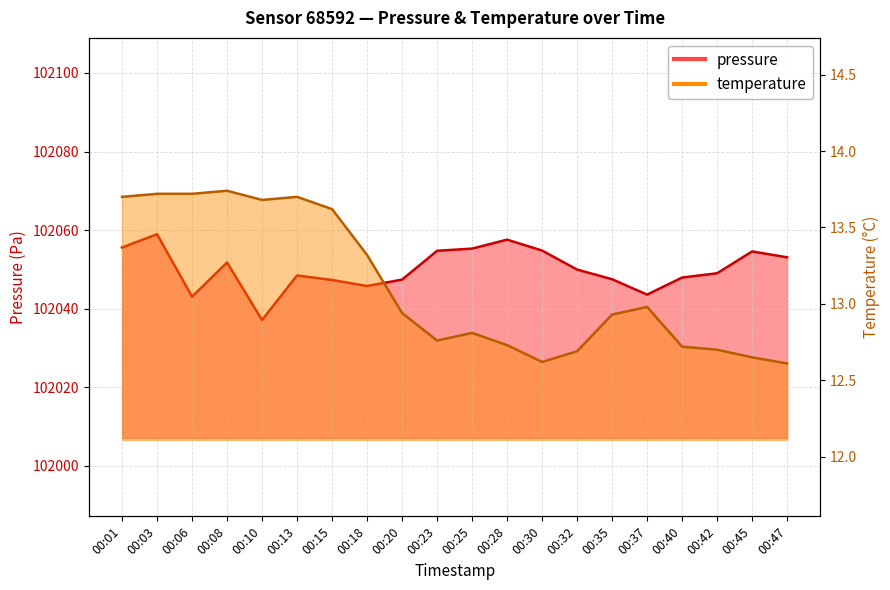

Reading right to left, what are all the values shown in this chart?

pressure: 00:47=102053.1	00:45=102054.6	00:42=102049.0	00:40=102047.9	00:37=102043.6	00:35=102047.5	00:32=102049.9	00:30=102054.8	00:28=102057.6	00:25=102055.3	00:23=102054.7	00:20=102047.4	00:18=102045.8	00:15=102047.3	00:13=102048.4	00:10=102037.1	00:08=102051.8	00:06=102043.0	00:03=102058.9	00:01=102055.6
temperature: 00:47=12.6	00:45=12.7	00:42=12.7	00:40=12.7	00:37=13.0	00:35=12.9	00:32=12.7	00:30=12.6	00:28=12.7	00:25=12.8	00:23=12.8	00:20=12.9	00:18=13.3	00:15=13.6	00:13=13.7	00:10=13.7	00:08=13.7	00:06=13.7	00:03=13.7	00:01=13.7